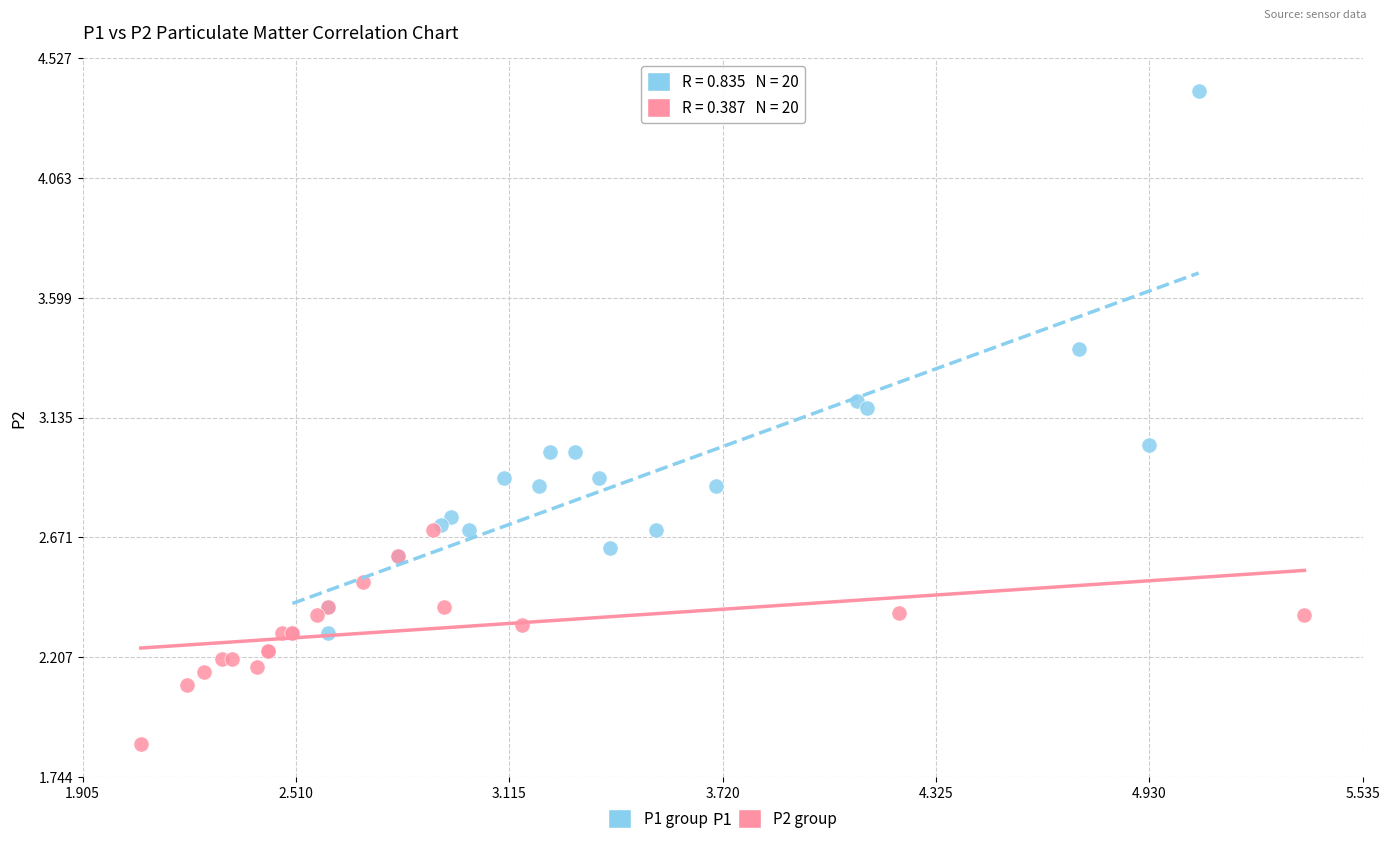

Which series contains the lowest Y value?

P2 group